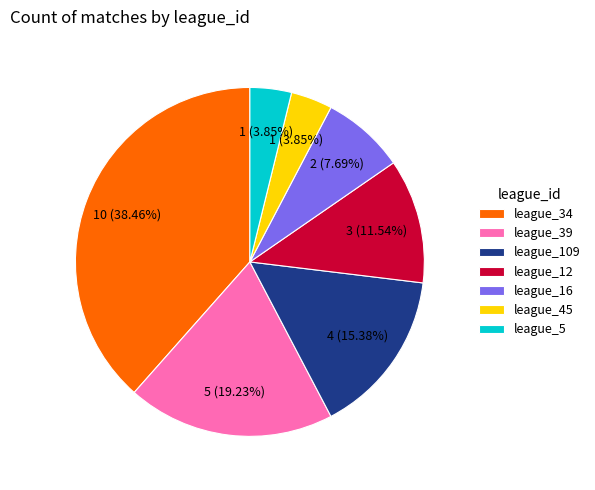

Which category has the biggest portion of the pie?

league_34